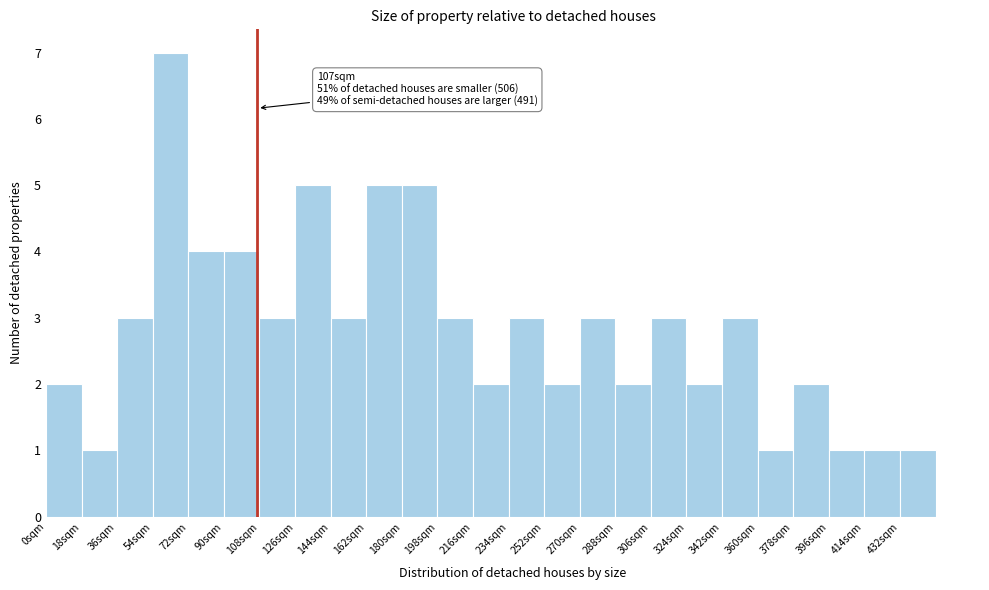

Which range on the x-axis has the tallest bar?

54 to 72